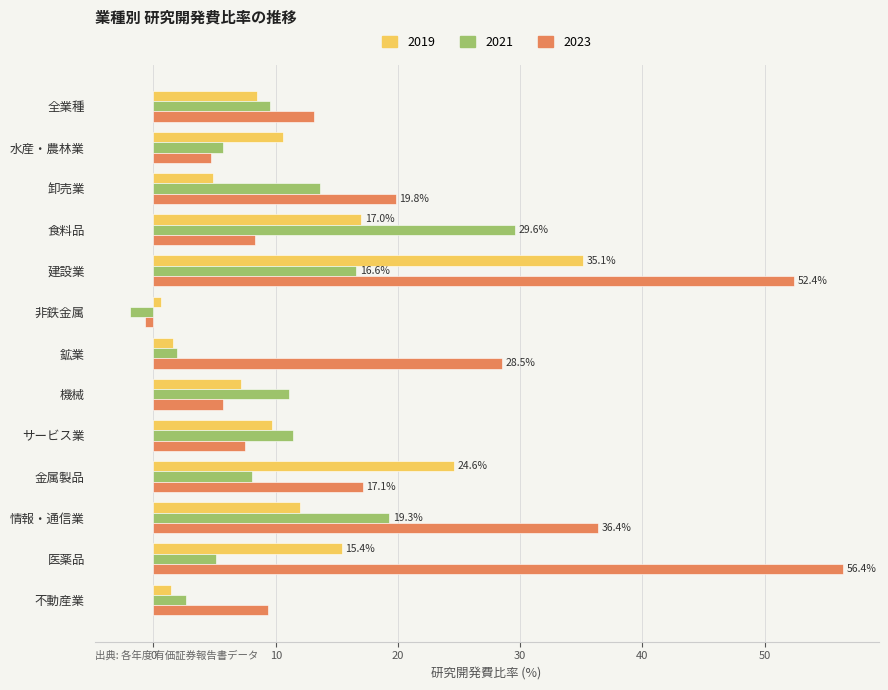

At which category is the sum across all series the highest?

建設業